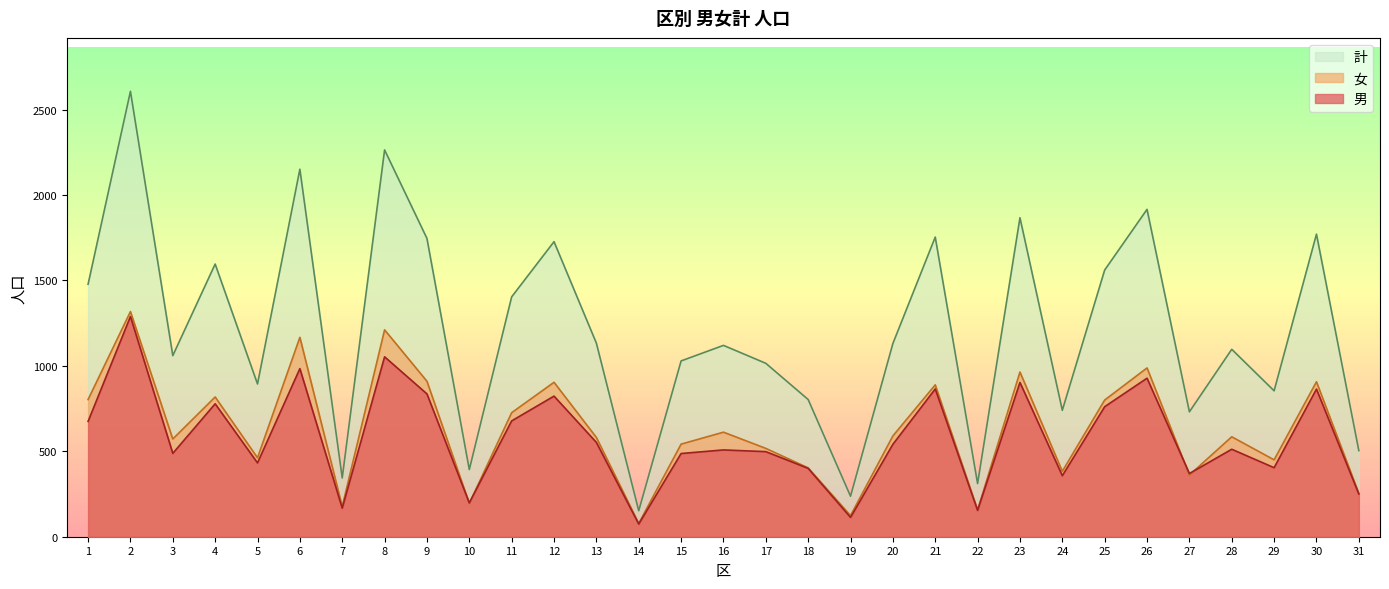

Reading left to right, transcribe all the data shown in this chart.

男: 675	1289	488	778	432	984	167	1053	836	198	678	823	552	74	487	508	498	400	113	541	865	154	903	357	761	928	370	512	404	864	250
女: 803	1318	572	818	462	1167	177	1211	910	195	726	904	581	78	542	612	517	403	124	590	889	157	964	383	800	988	361	585	450	907	254
計: 1478	2607	1060	1596	894	2151	344	2264	1746	393	1404	1727	1133	152	1029	1120	1015	803	237	1131	1754	311	1867	740	1561	1916	731	1097	854	1771	504